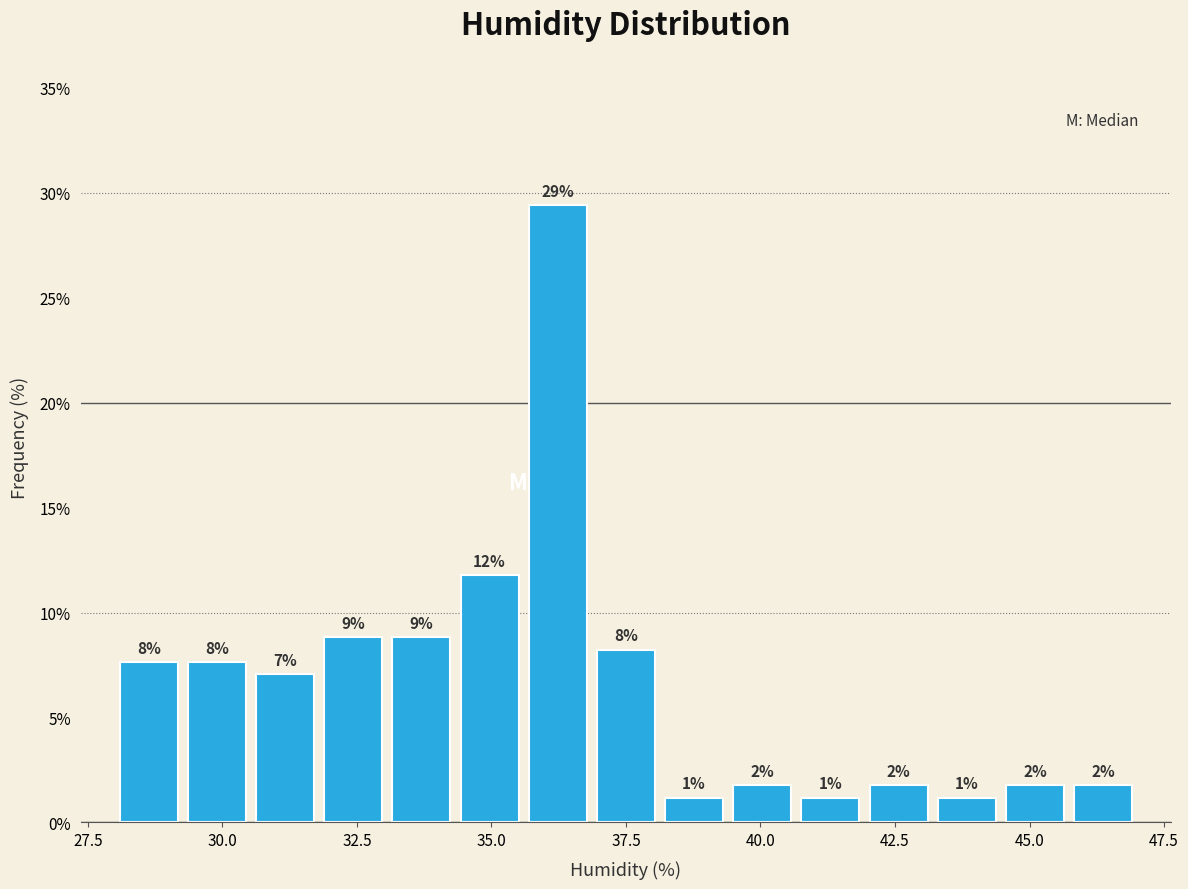

Read against the x-axis, roughly where is the centre of the tallest bar?

36.0